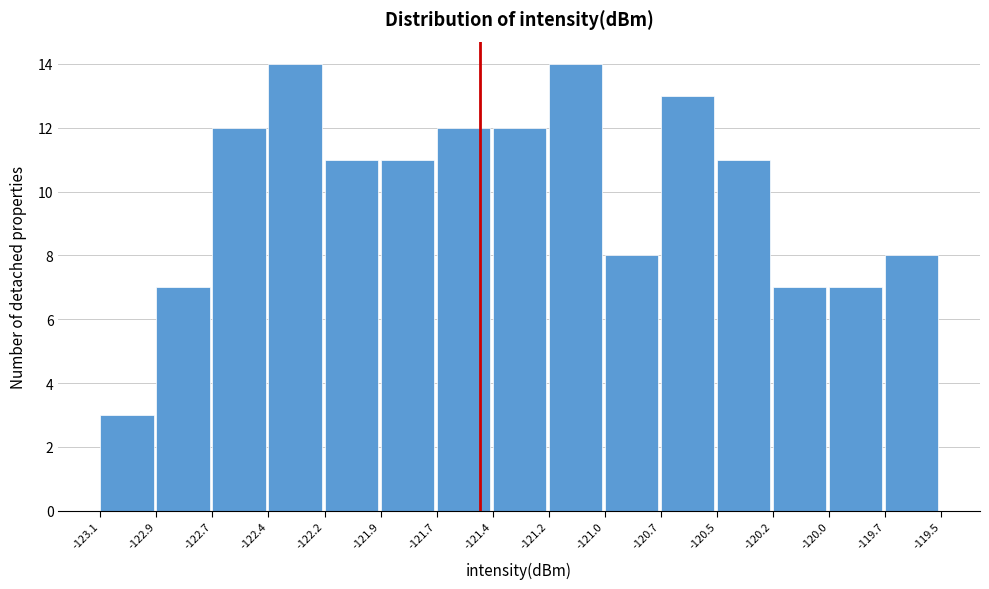

Reading right to left, what are all the values shown in this chart?

-119.7=8	-120.0=7	-120.2=7	-120.5=11	-120.7=13	-121.0=8	-121.2=14	-121.4=12	-121.7=12	-121.9=11	-122.2=11	-122.4=14	-122.7=12	-122.9=7	-123.1=3